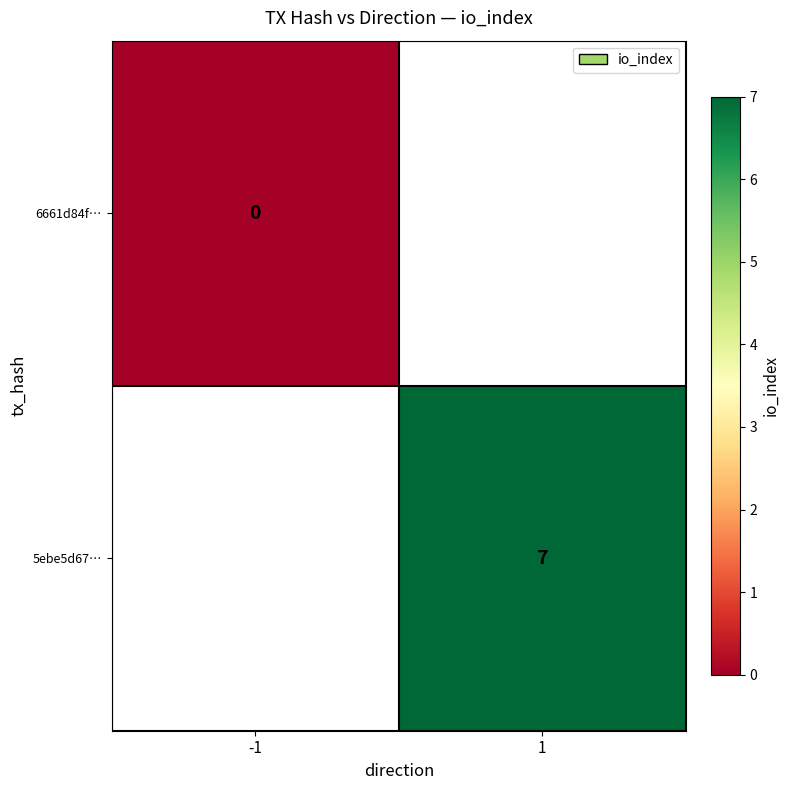

Is the value of 5ebe5d67… at 1 greater than the value of 6661d84f… at -1?

Yes